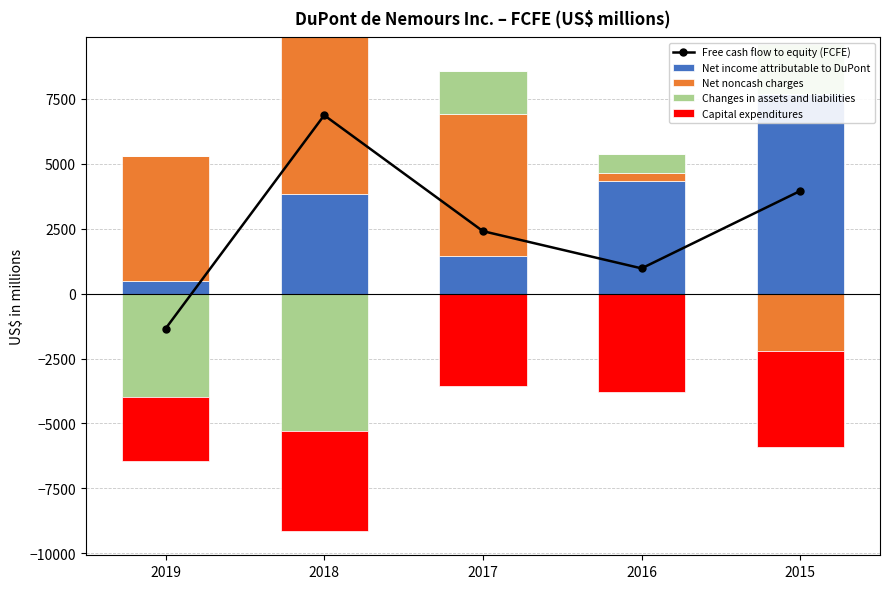

What is the total value across all series at 2018?

16733